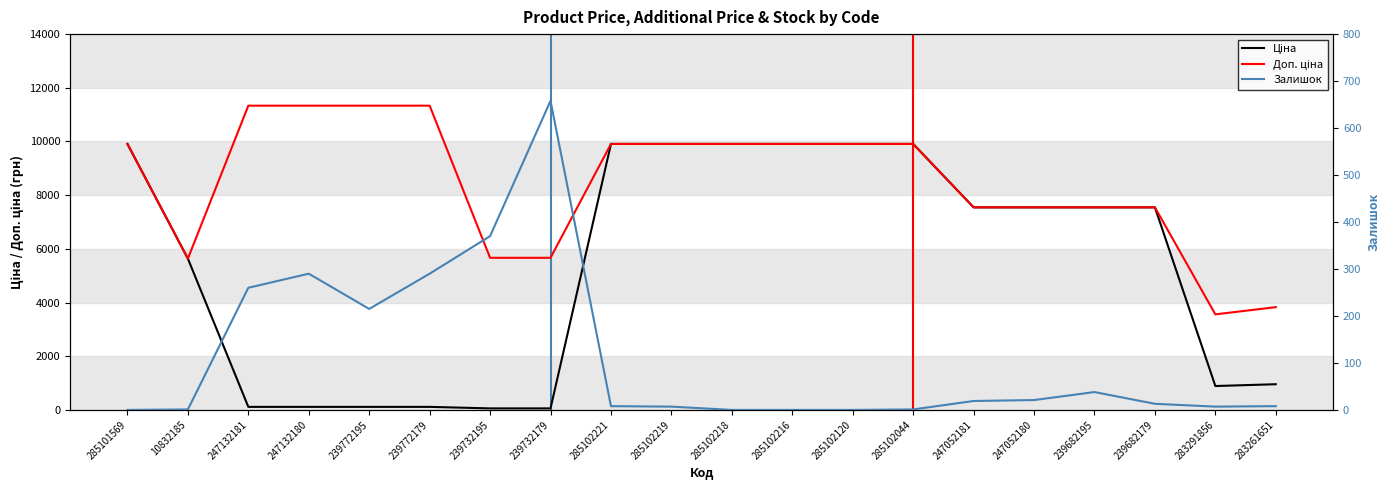

Where does the Доп. ціна series first go above 9908?

285101569